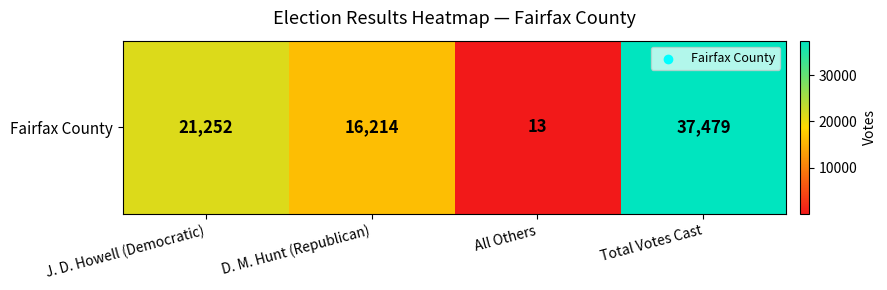

What is the average value?

18740